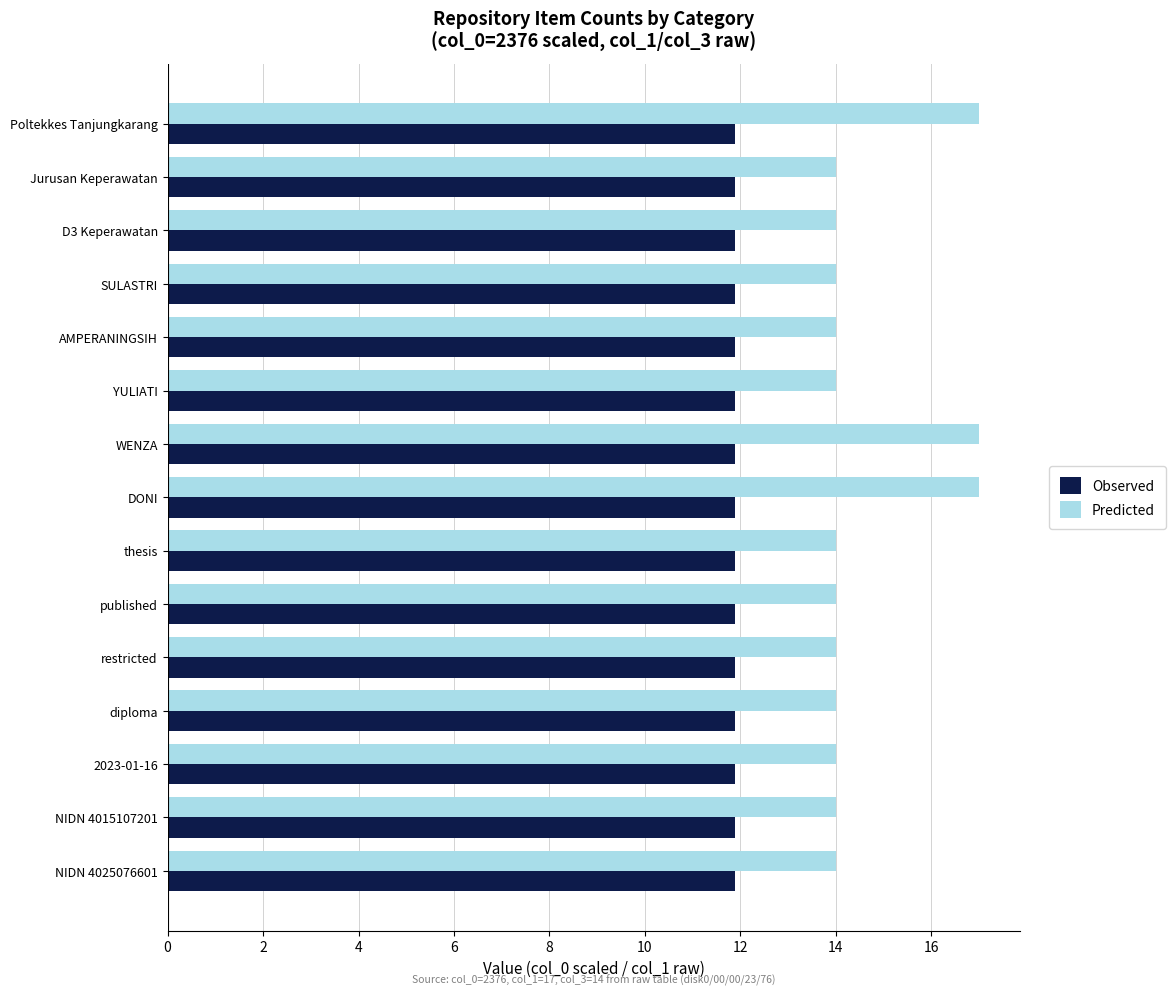

What is the maximum value for Observed?

11.9